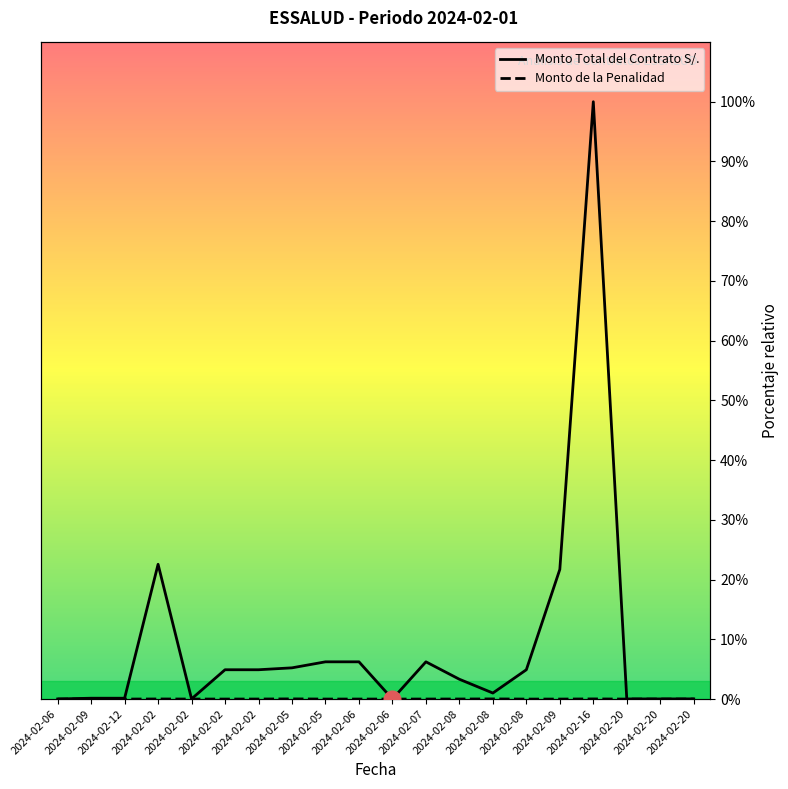

Does the chart have visible grid lines?

No